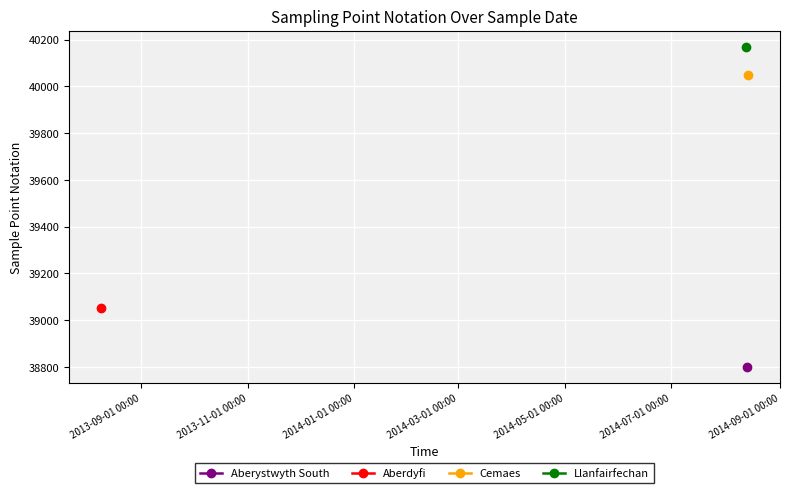

Is this an area chart (filled region under the line)?

No